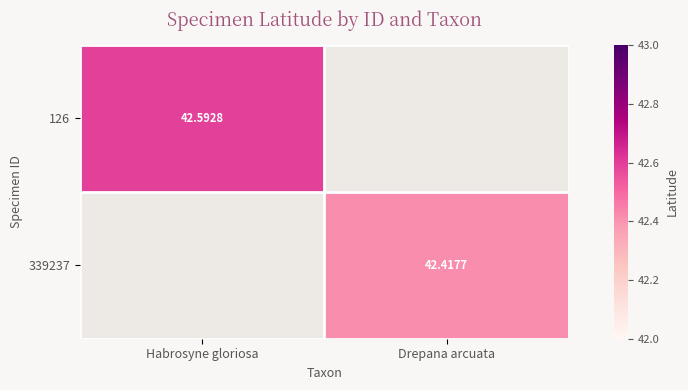

Is the value of 126 at Habrosyne gloriosa greater than the value of 339237 at Drepana arcuata?

Yes